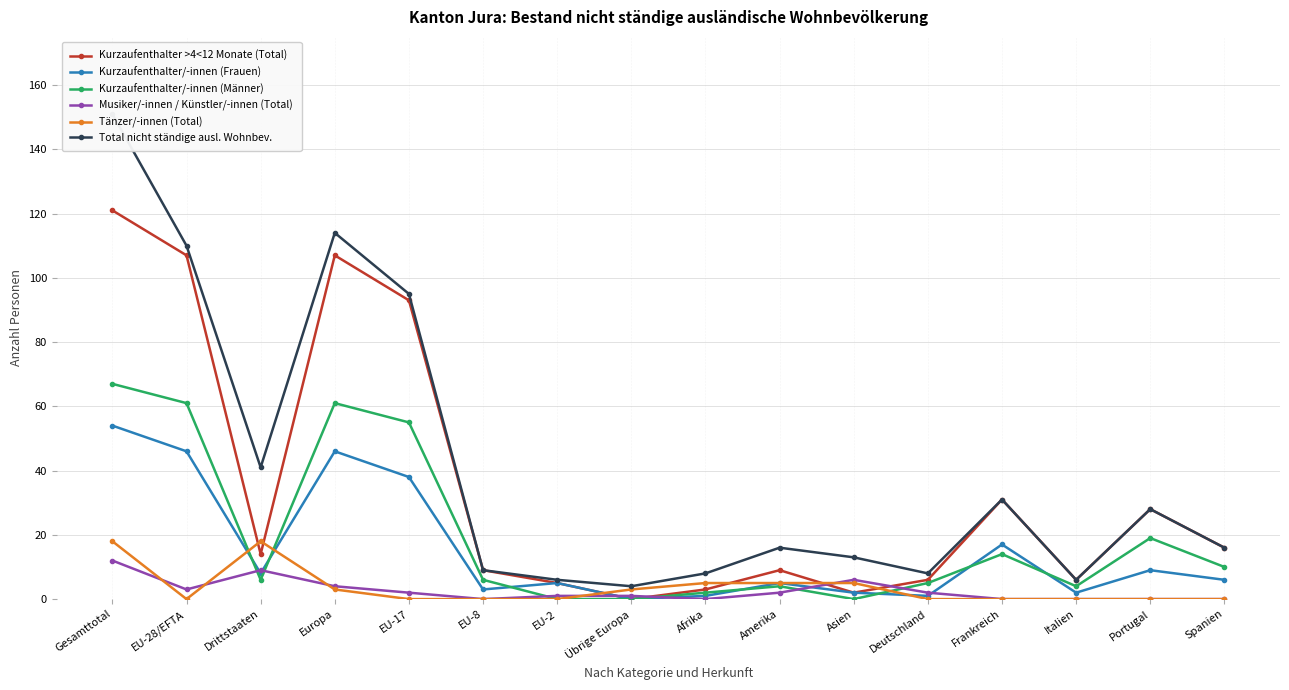

What position from the left is Afrika?

9